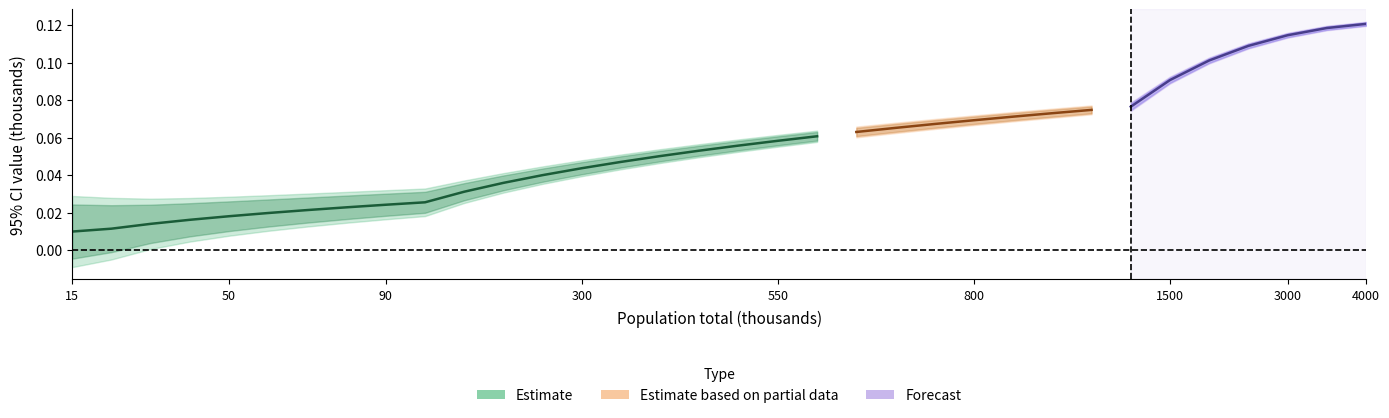

What is the difference between the maximum and minimum values?

0.1